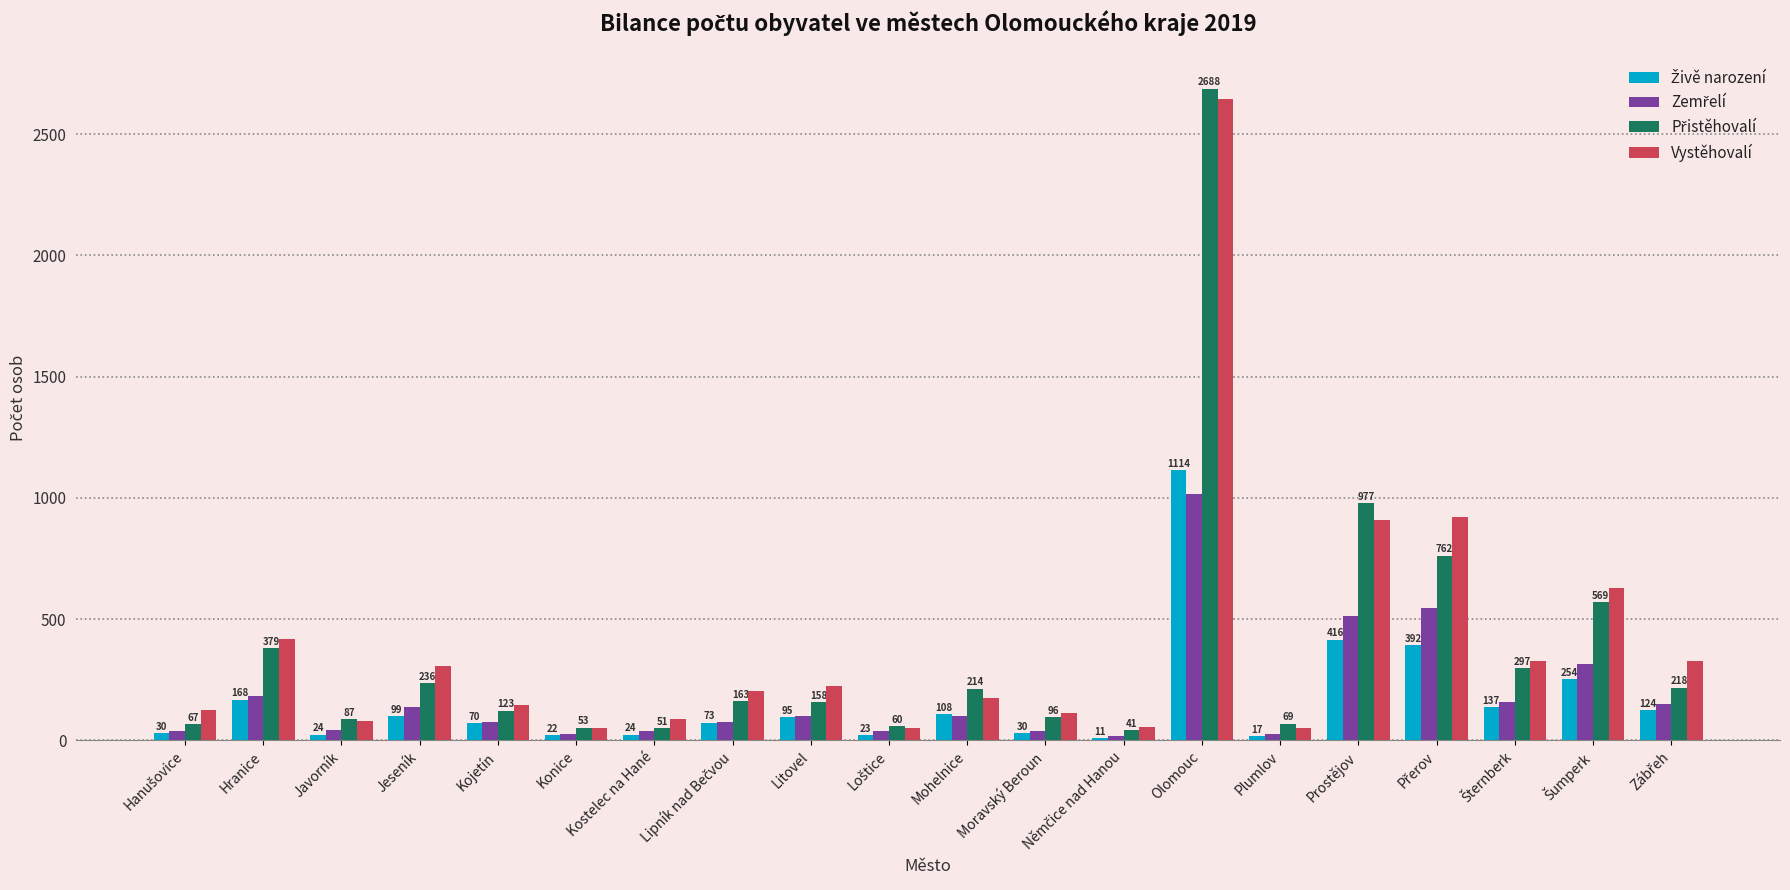

Count the number of categories in the chart.

20